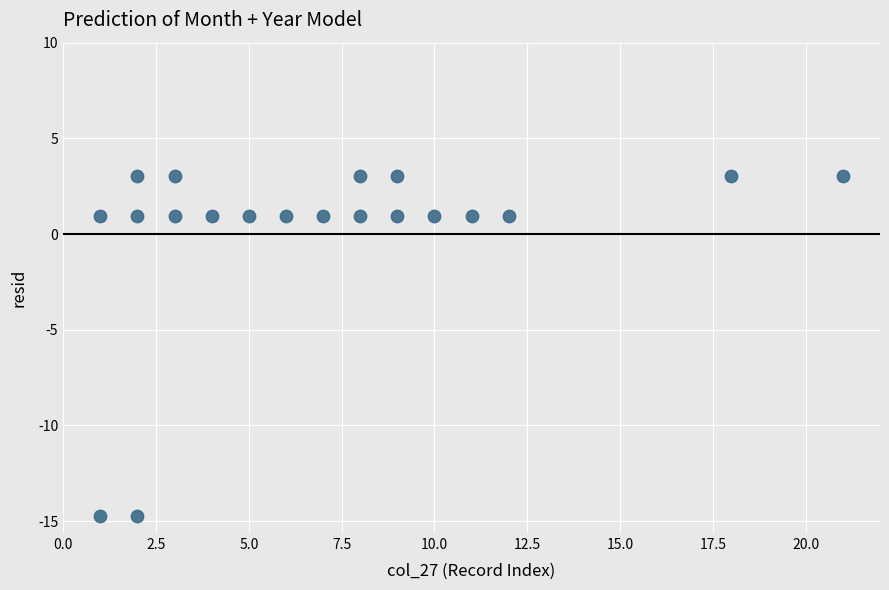

What is the range of X values (max minus min)?

20.0